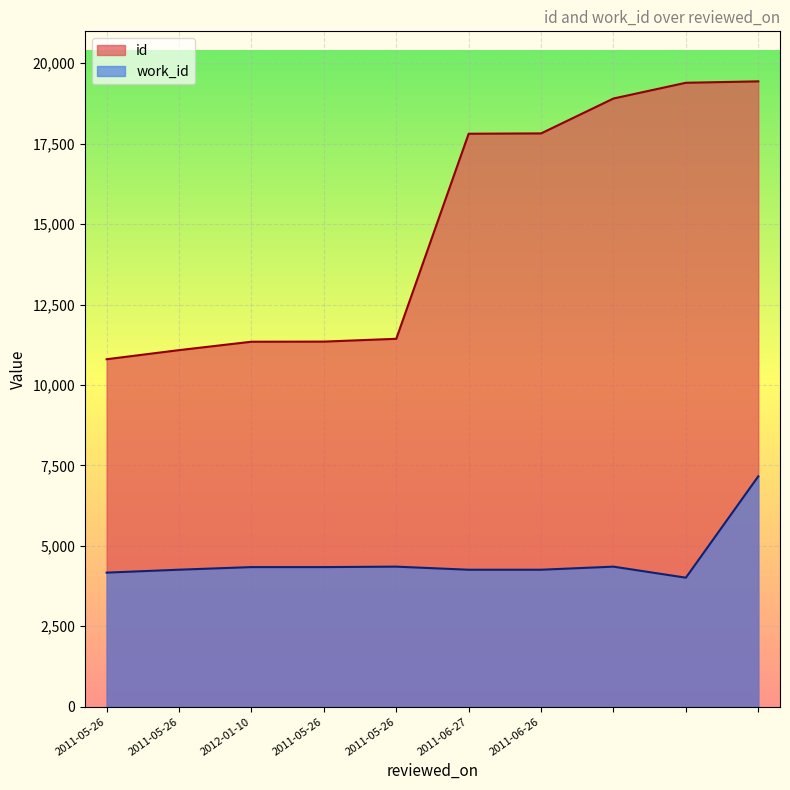

What is the average value of the id series?

14937